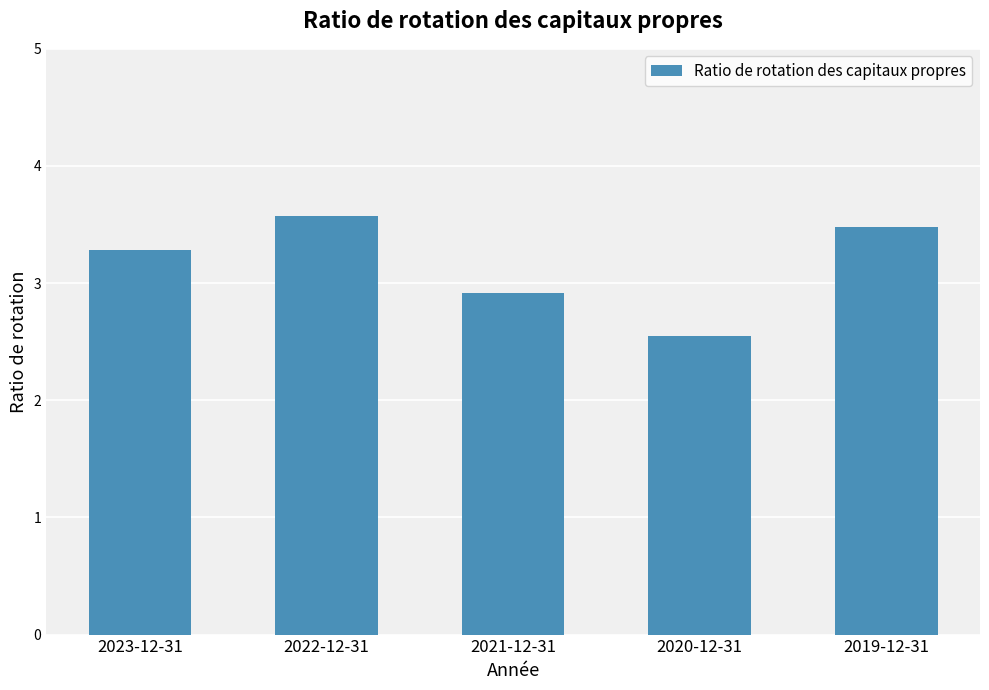

What is the difference between the values at 2022-12-31 and 2019-12-31?

0.1